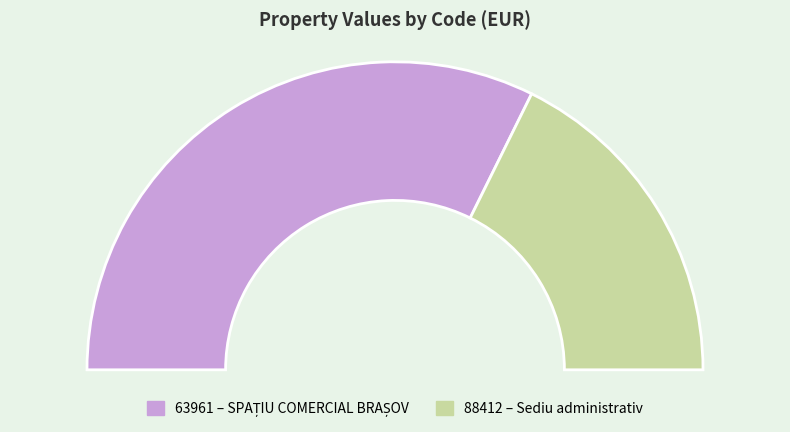

Which has a higher value, 88412 or 63961?

63961